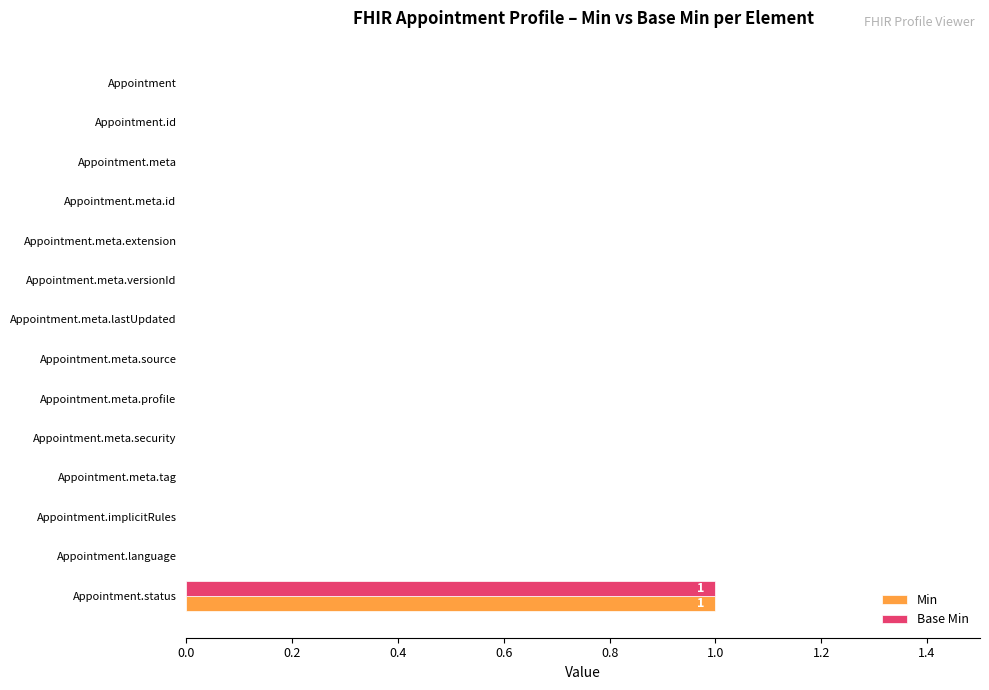

Is it true that Min equals 0 at Appointment.meta.lastUpdated?

True